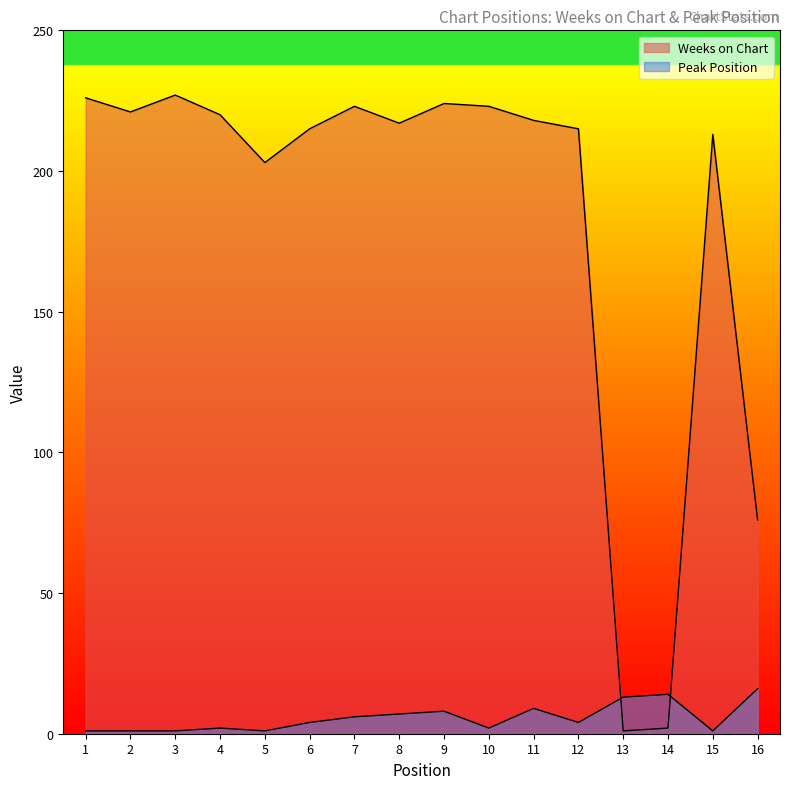

Does the chart have visible grid lines?

No